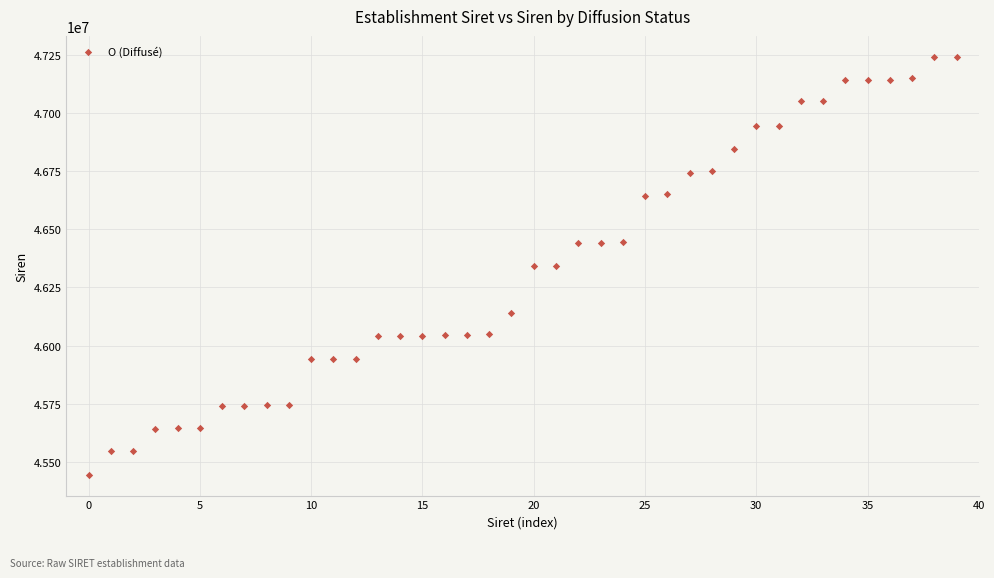

What is the range of Y values (max minus min)?

1795936